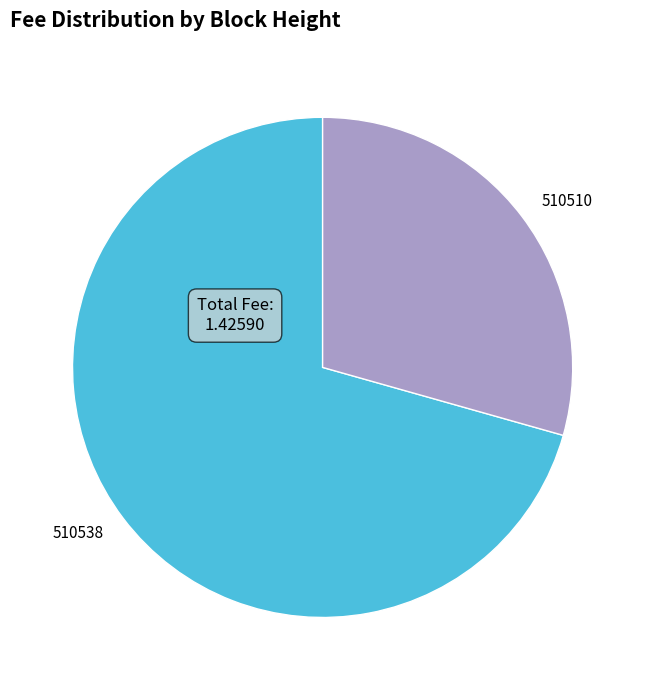

Count the number of slices in the pie.

2